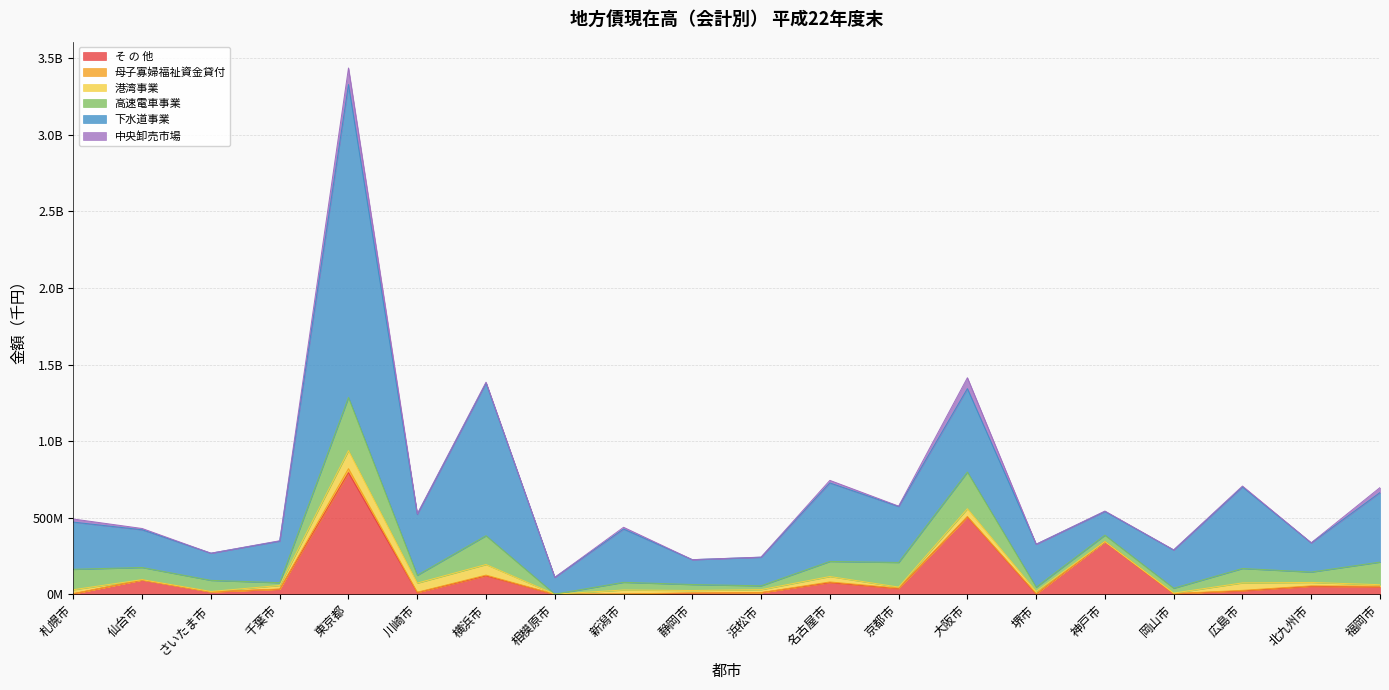

What are all the series names shown in the legend?

そ の 他, 母子寡婦福祉資金貸付, 港湾事業, 高速電車事業, 下水道事業, 中央卸売市場